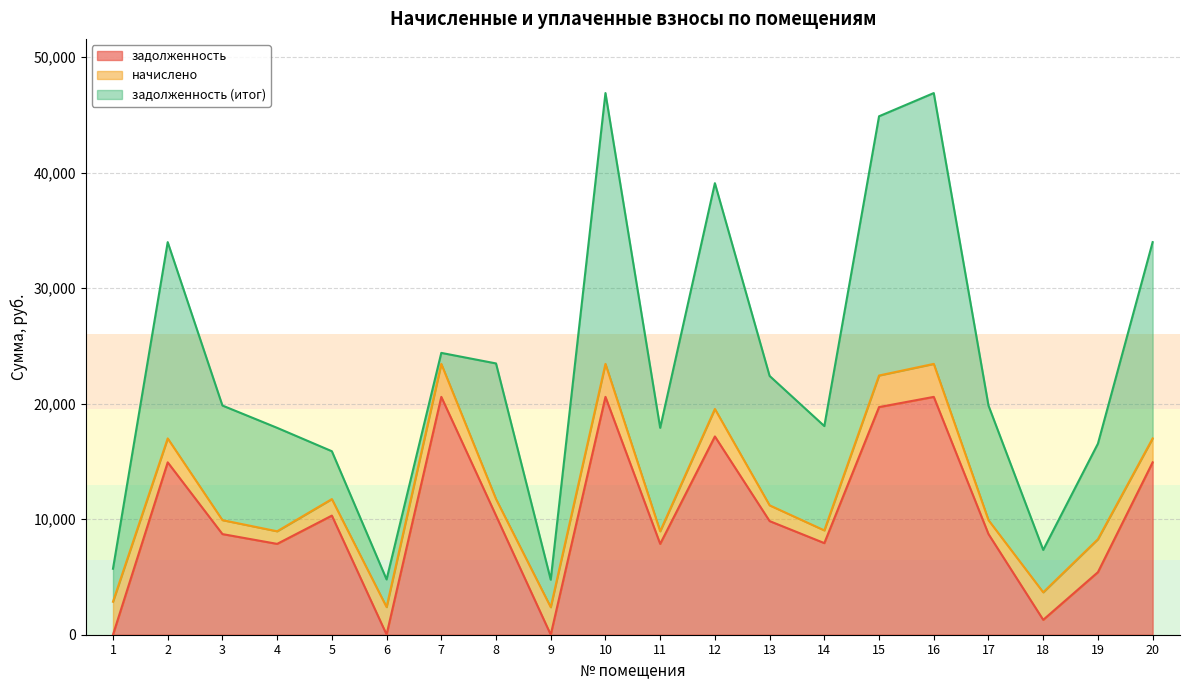

What is the average value of the задолженность (итог) series?

10862.1